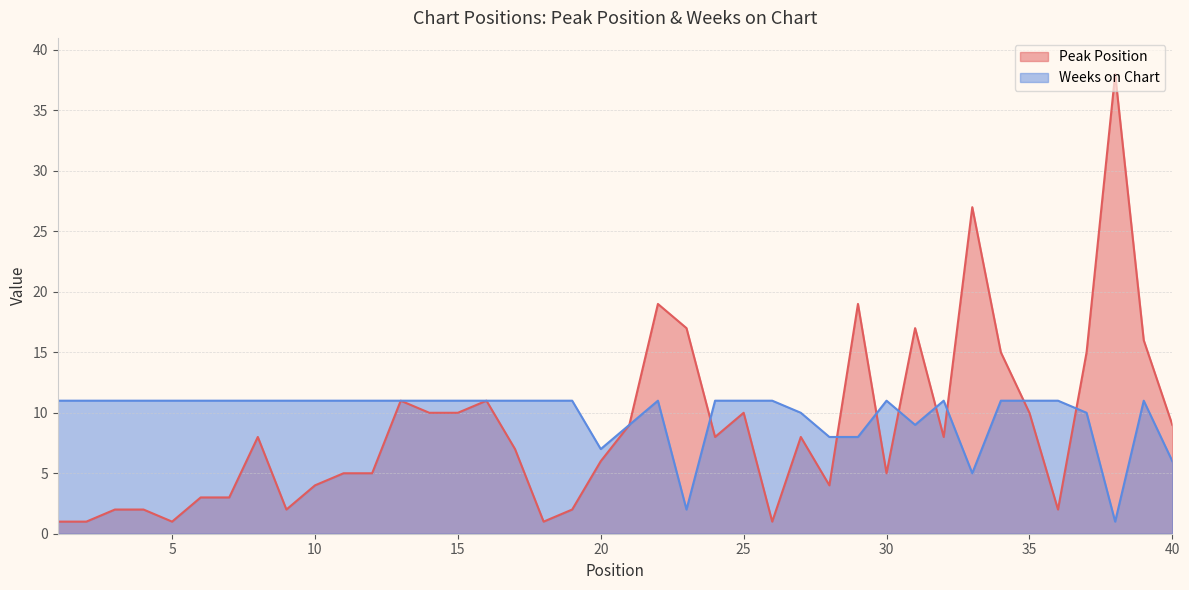

Reading left to right, list all the values displayed in this chart.

Peak Position: 1	1	2	2	1	3	3	8	2	4	5	5	11	10	10	11	7	1	2	6	9	19	17	8	10	1	8	4	19	5	17	8	27	15	10	2	15	38	16	9
Weeks on Chart: 11	11	11	11	11	11	11	11	11	11	11	11	11	11	11	11	11	11	11	7	9	11	2	11	11	11	10	8	8	11	9	11	5	11	11	11	10	1	11	6